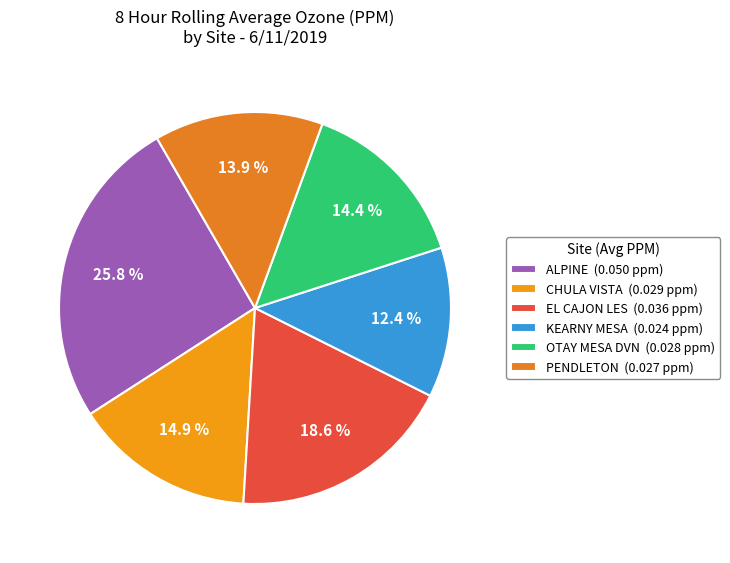

What is the smallest slice in the pie chart?

KEARNY MESA